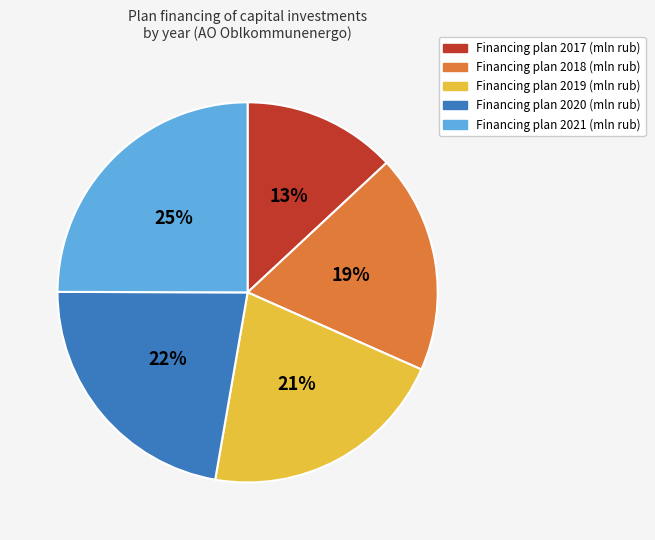

To the nearest percent, what is the difference between the largest and smallest slice percentages?

12%